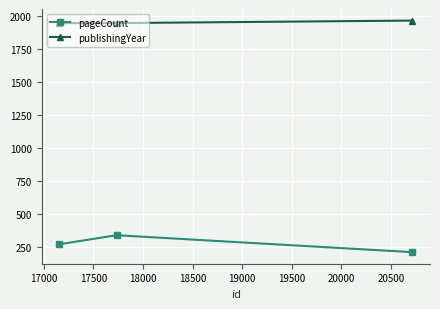

Rank the series by their maximum value, from lowest to highest.

pageCount, publishingYear